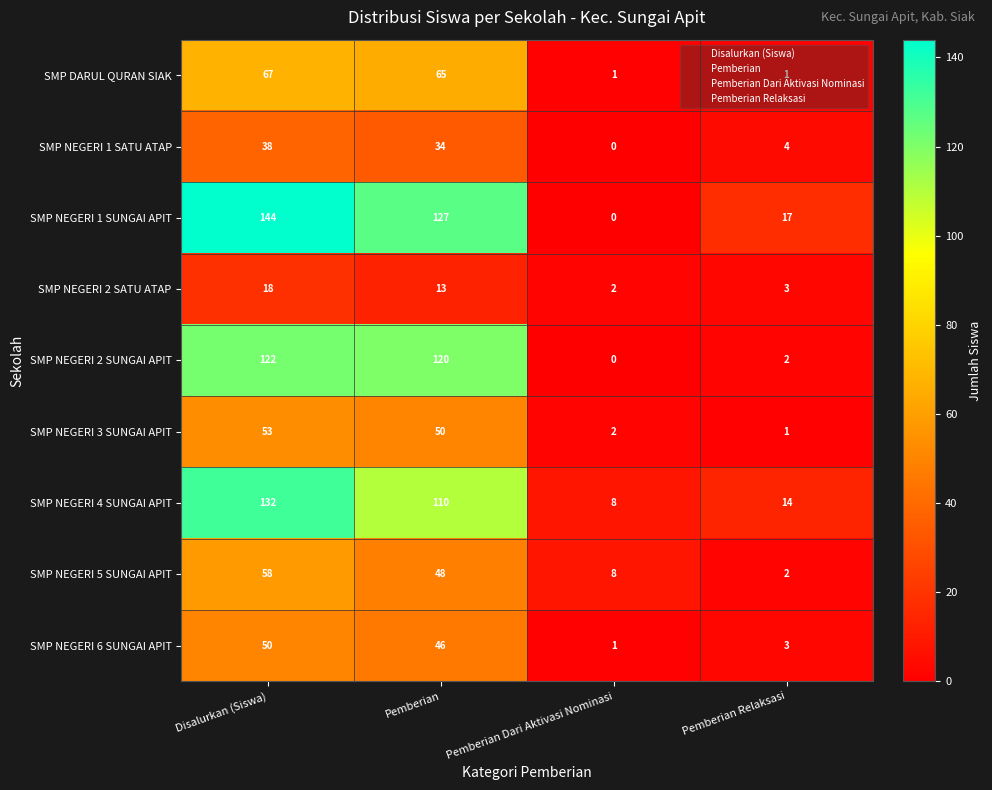

Is it true that SMP NEGERI 6 SUNGAI APIT equals 10 at Disalurkan (Siswa)?

False